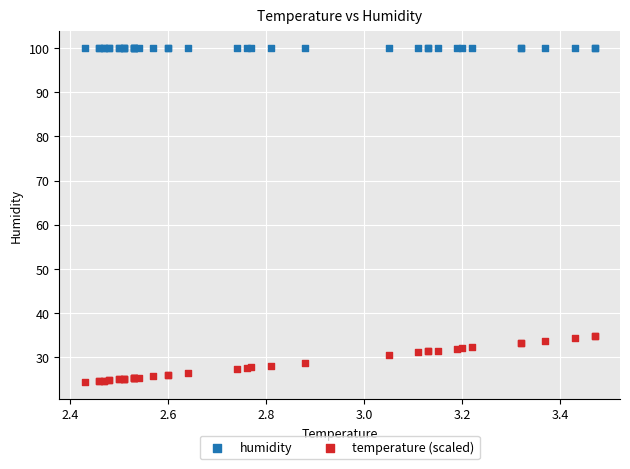

Which series contains the highest Y value?

humidity